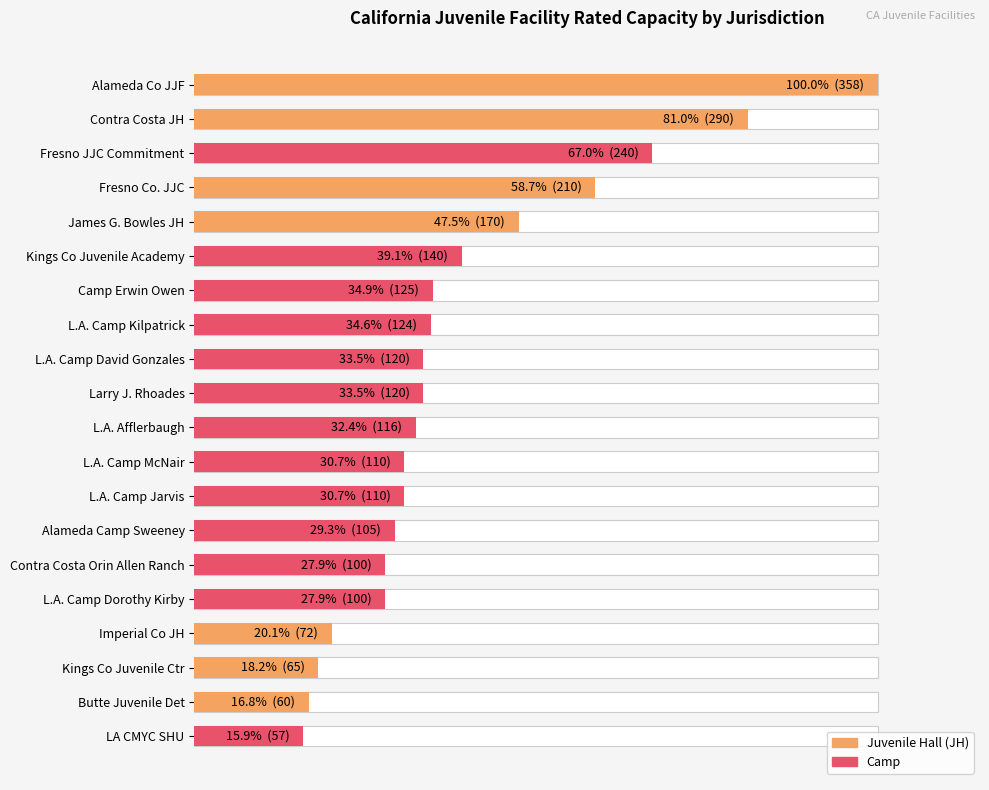

Which series has the largest range (max minus min)?

JH